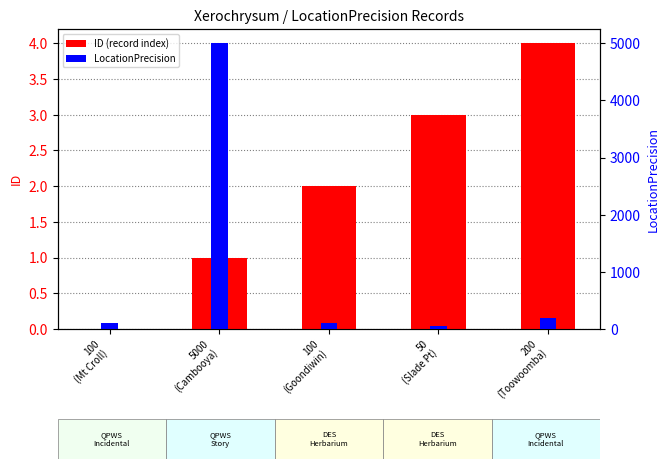

Reading left to right, transcribe all the data shown in this chart.

ID (record index): 100
(Mt Croll)=0	5000
(Cambooya)=1	100
(Goondiwin)=2	50
(Slade Pt)=3	200
(Toowoomba)=4
LocationPrecision: 100
(Mt Croll)=100	5000
(Cambooya)=5000	100
(Goondiwin)=100	50
(Slade Pt)=50	200
(Toowoomba)=200